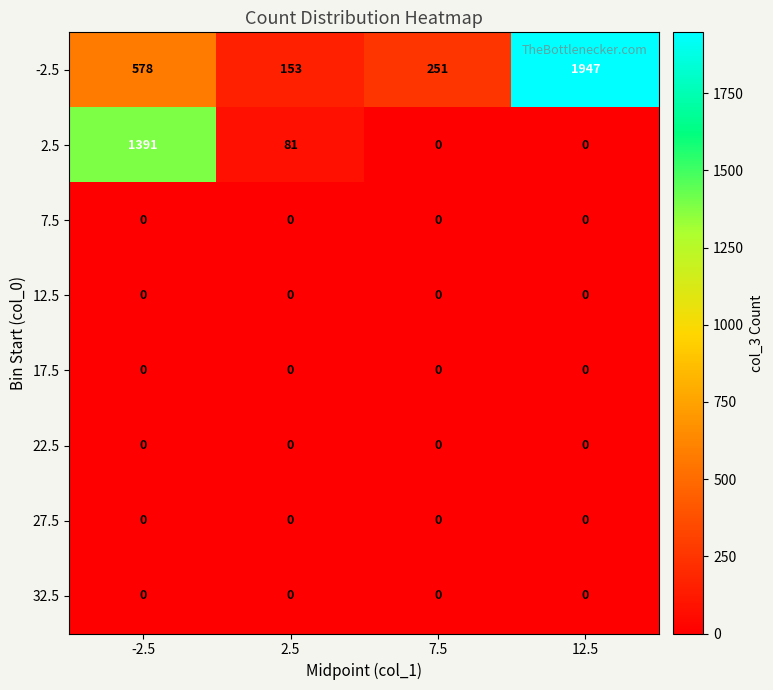

At which category is the sum across all series the highest?

-2.5